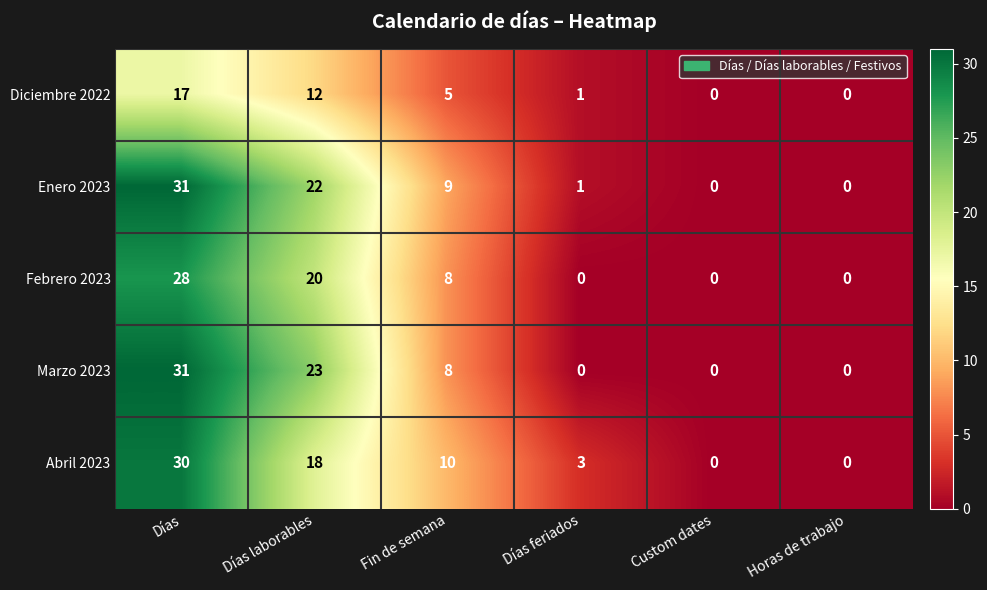

How many Abril 2023 values are between 0 and 18?

5